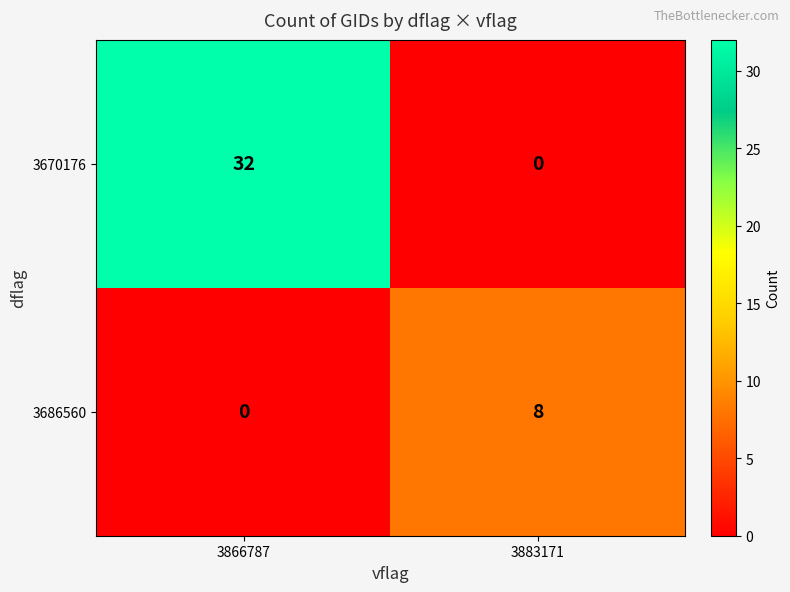

At which category is the sum across all series the highest?

3866787